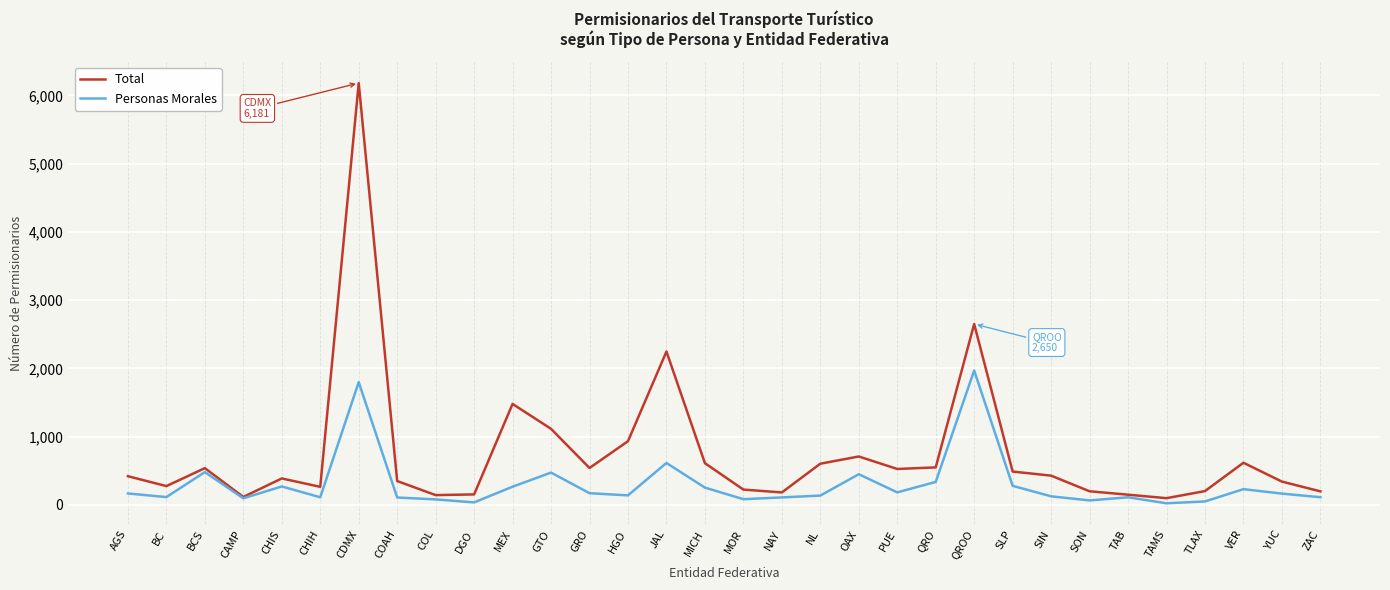

The value of Total at COAH is 628. True or false?

False